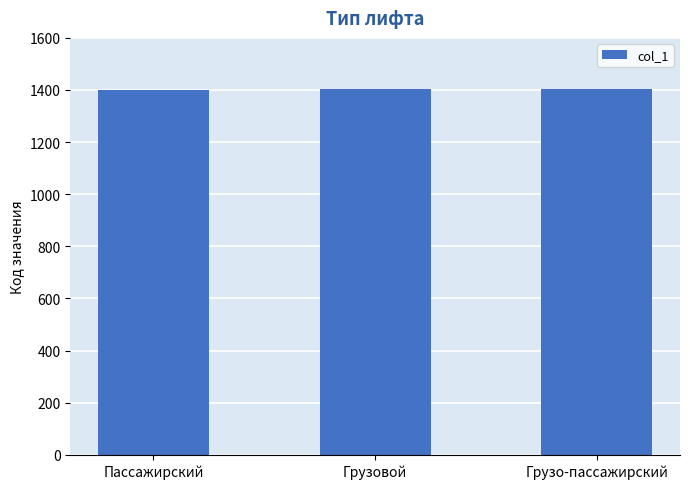

What is the approximate value at Грузовой?

1402